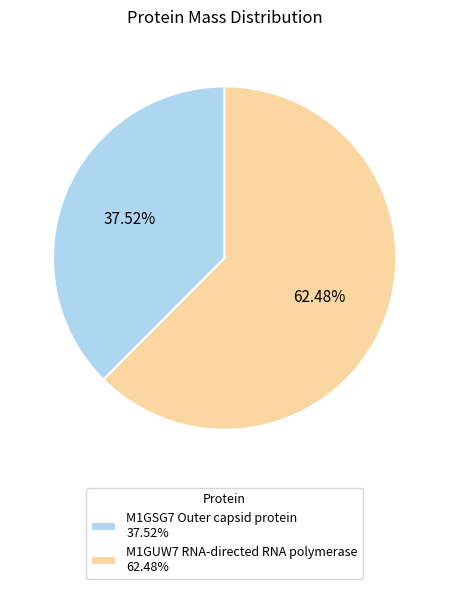

True or false: M1GSG7 Outer capsid protein accounts for 38% of the total.

True